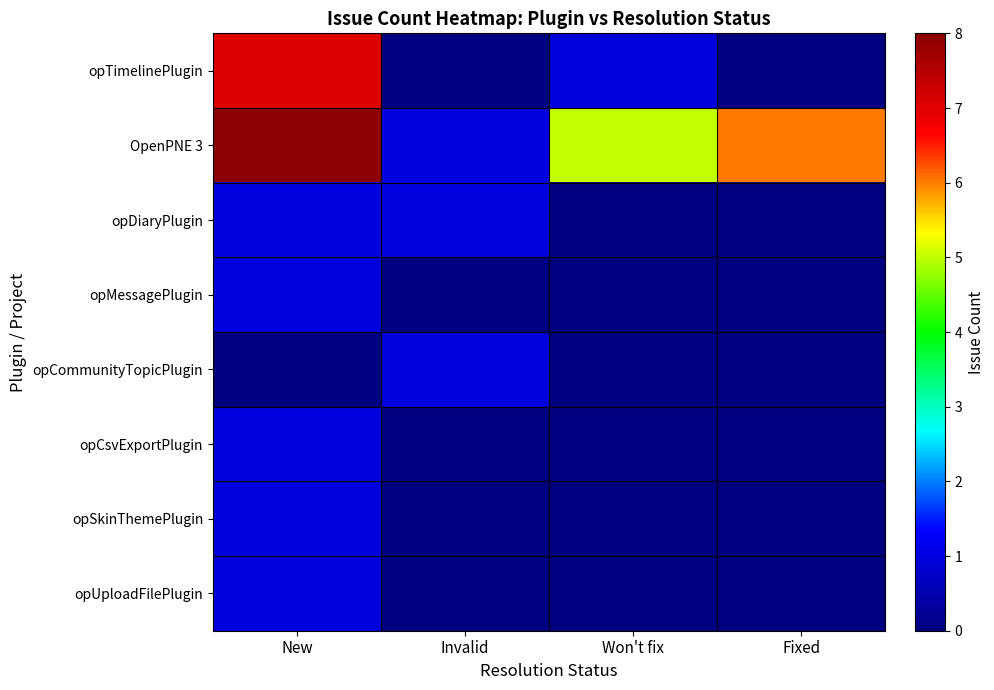

Reading left to right, what are all the values shown in this chart?

opTimelinePlugin: New=7	Invalid=0	Won't fix=1	Fixed=0
OpenPNE 3: New=8	Invalid=1	Won't fix=5	Fixed=6
opDiaryPlugin: New=1	Invalid=1	Won't fix=0	Fixed=0
opMessagePlugin: New=1	Invalid=0	Won't fix=0	Fixed=0
opCommunityTopicPlugin: New=0	Invalid=1	Won't fix=0	Fixed=0
opCsvExportPlugin: New=1	Invalid=0	Won't fix=0	Fixed=0
opSkinThemePlugin: New=1	Invalid=0	Won't fix=0	Fixed=0
opUploadFilePlugin: New=1	Invalid=0	Won't fix=0	Fixed=0